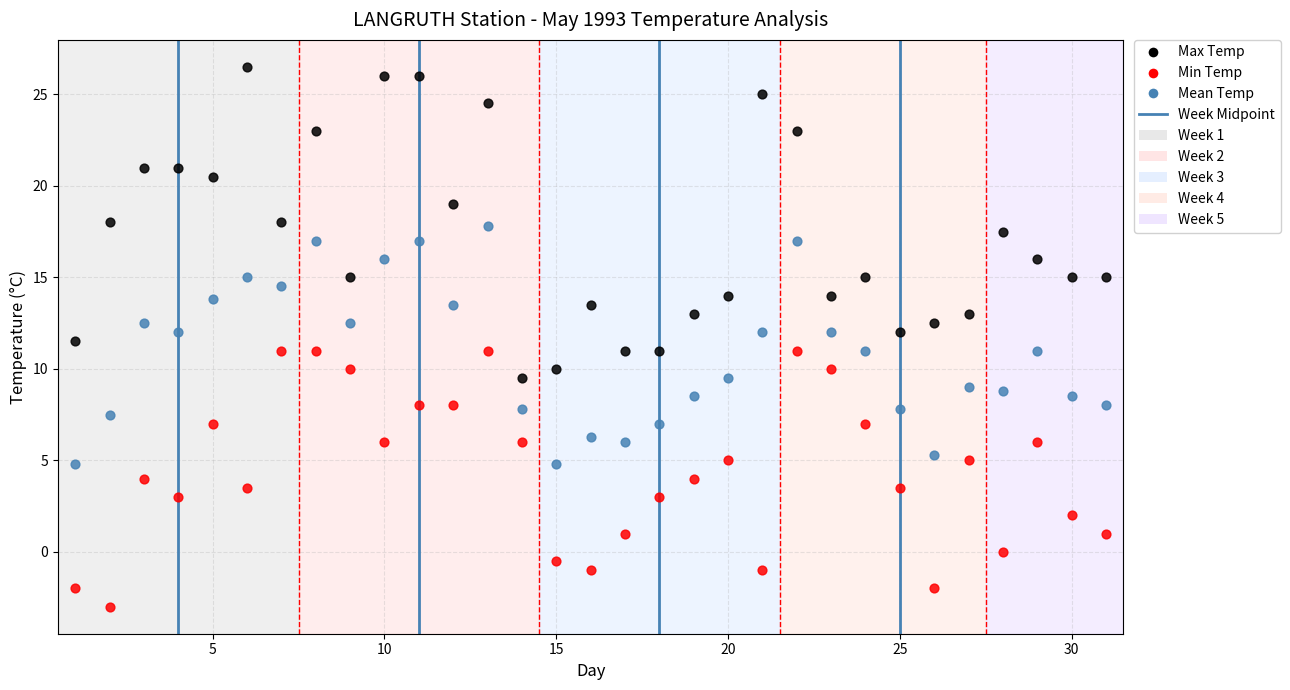

Which series reaches the minimum Y coordinate?

Min Temp